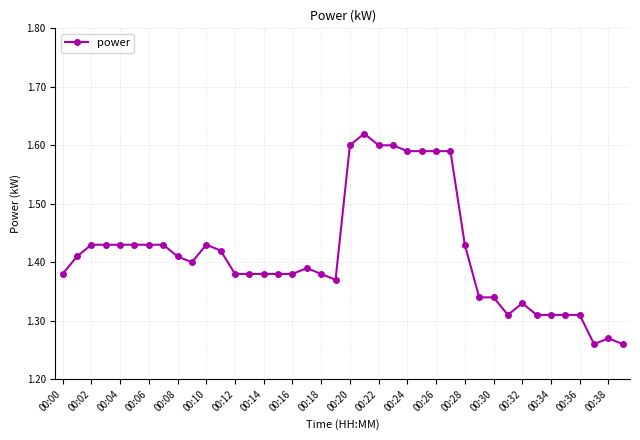

Is this an area chart (filled region under the line)?

No